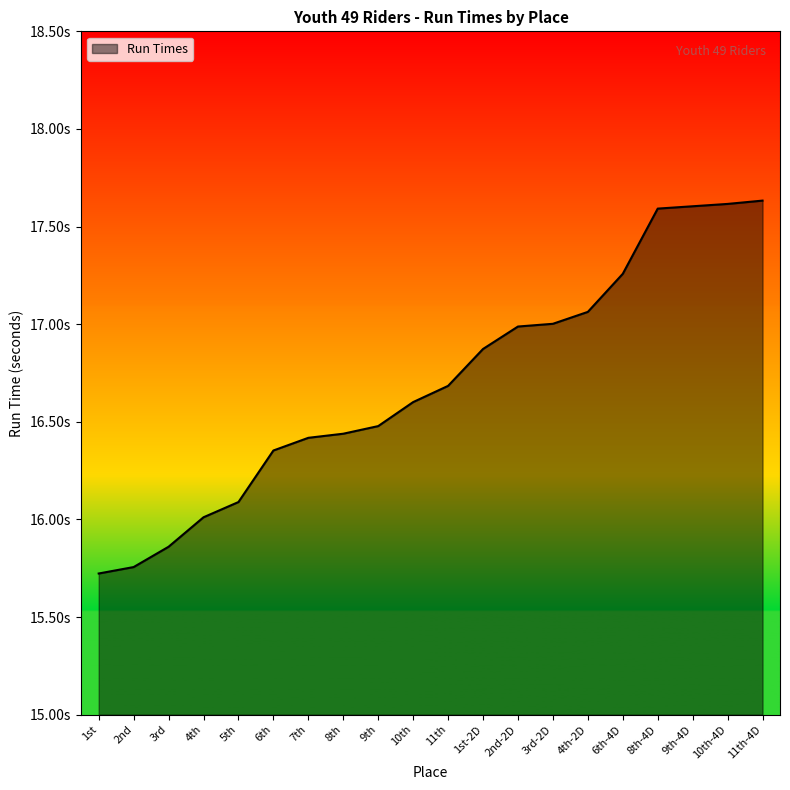

Does the chart display data point markers on the line(s)?

No